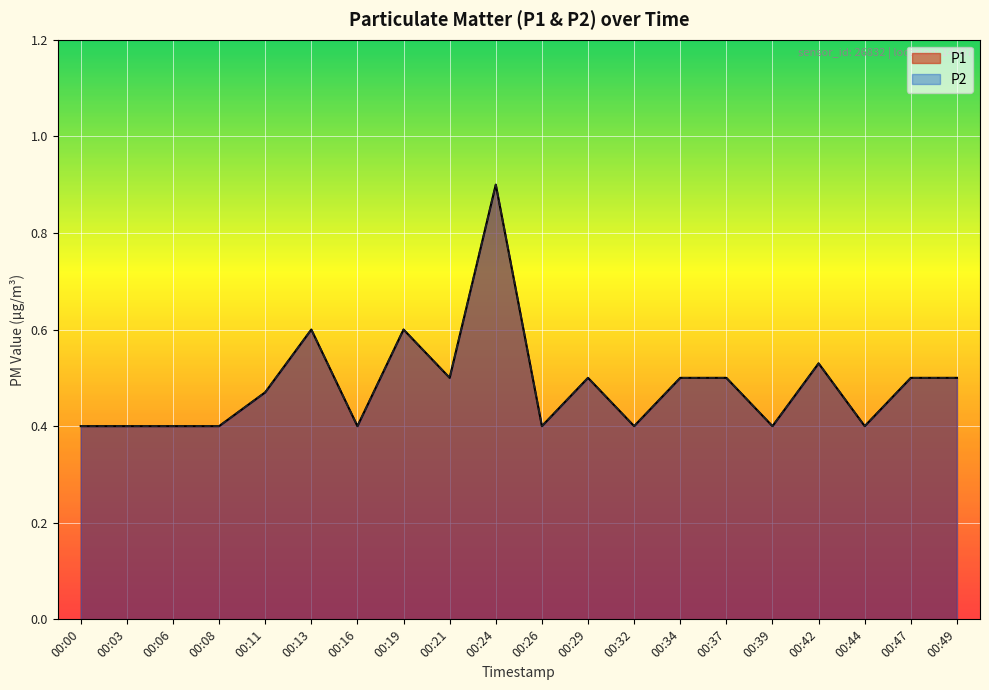

What is the value of the P2 point at the 5th from the left?

0.5